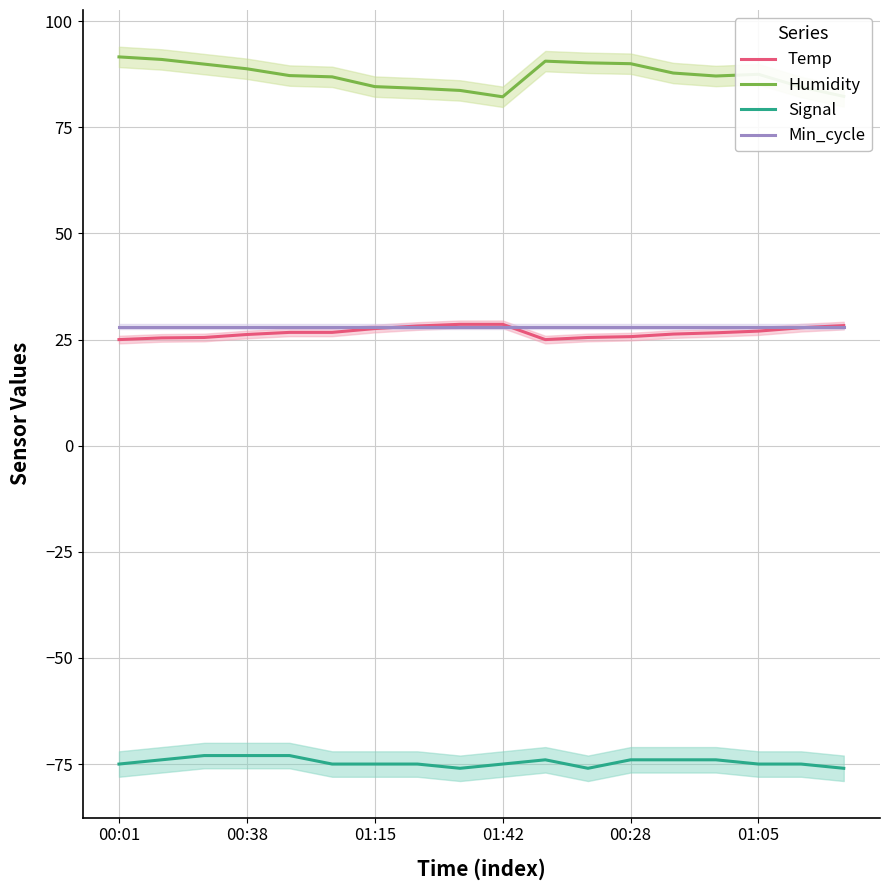

True or false: Min_cycle and Humidity cross at least once.

False